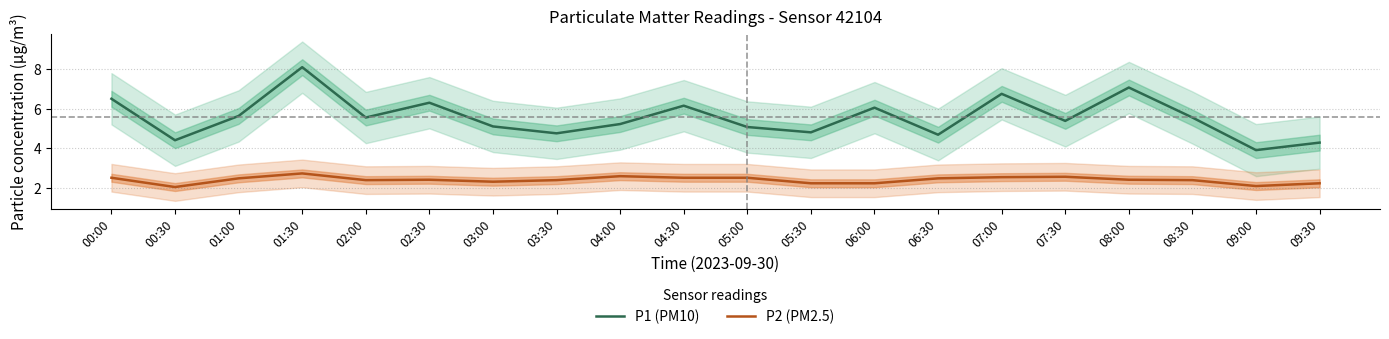

Is the value of P1 (PM10) at 08:00 greater than the value of P2 (PM2.5) at 07:00?

Yes